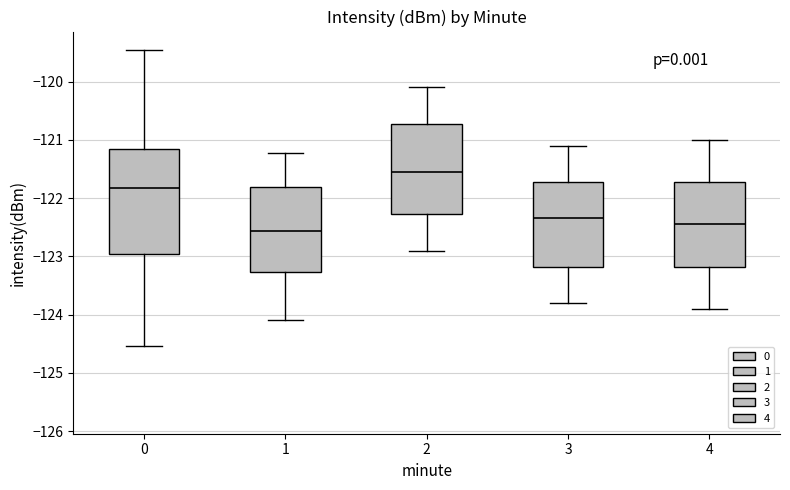

Which box's median line is the highest?

2